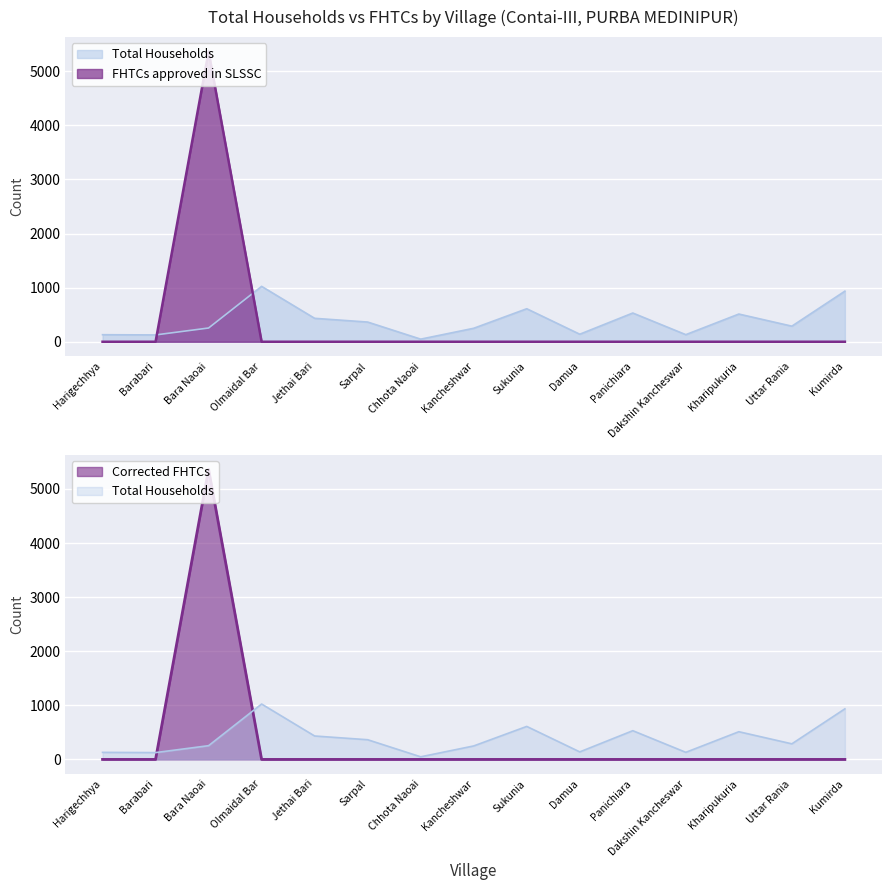

What is the total value across all series at Olmaidal Bar?

1024